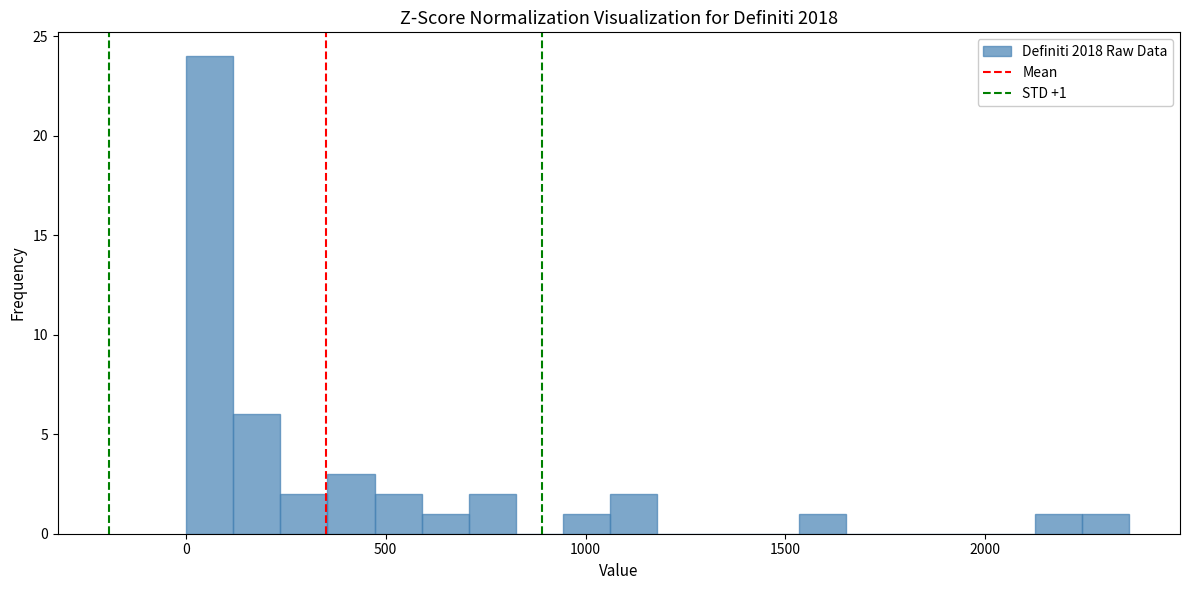

Read against the x-axis, roughly where is the centre of the tallest bar?

50